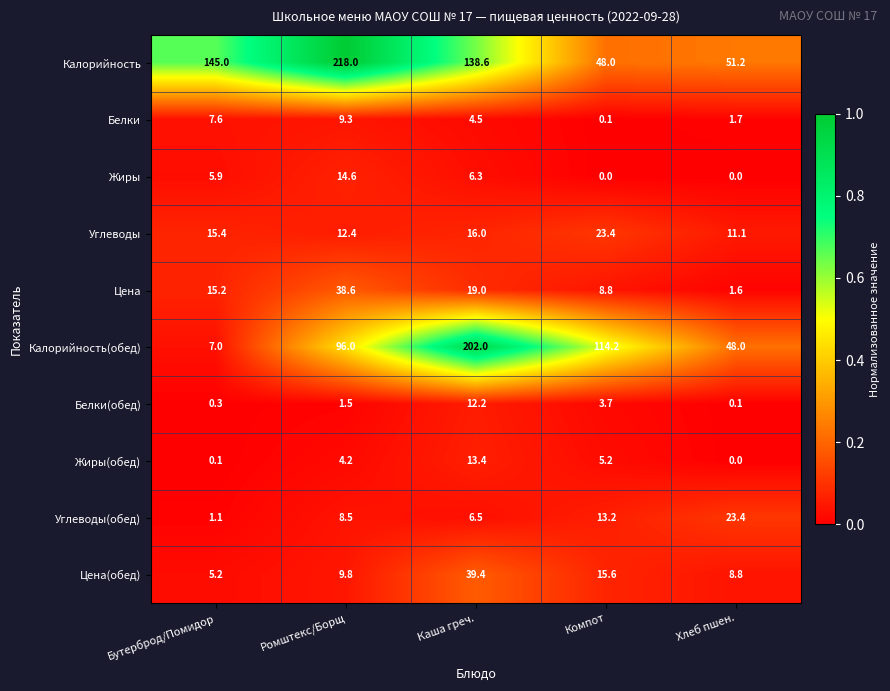

Where does the Углеводы(обед) series first go above 8?

Ромштекс/Борщ